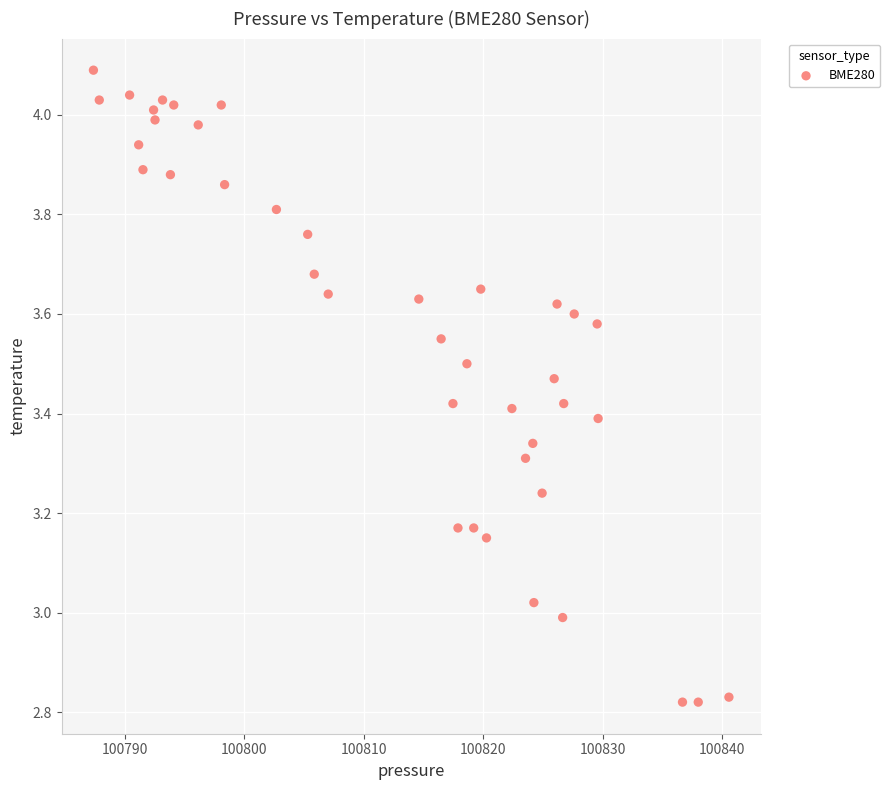

What is the range of Y values (max minus min)?

1.3